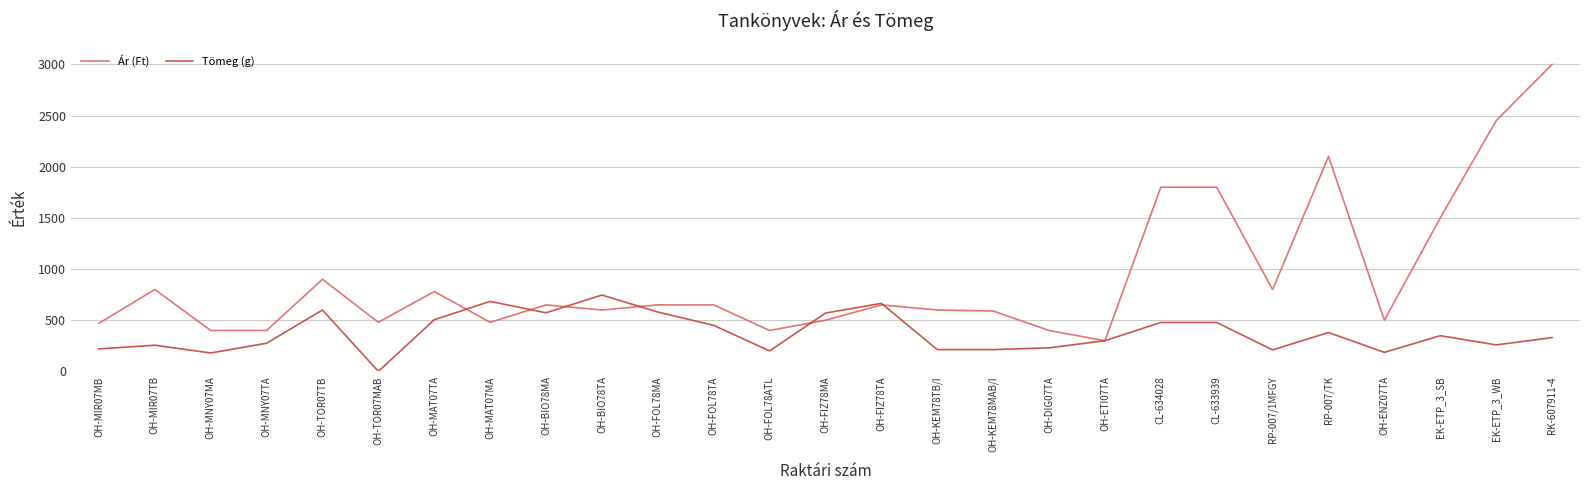

Rank the series by their maximum value, from lowest to highest.

Tömeg (g), Ár (Ft)